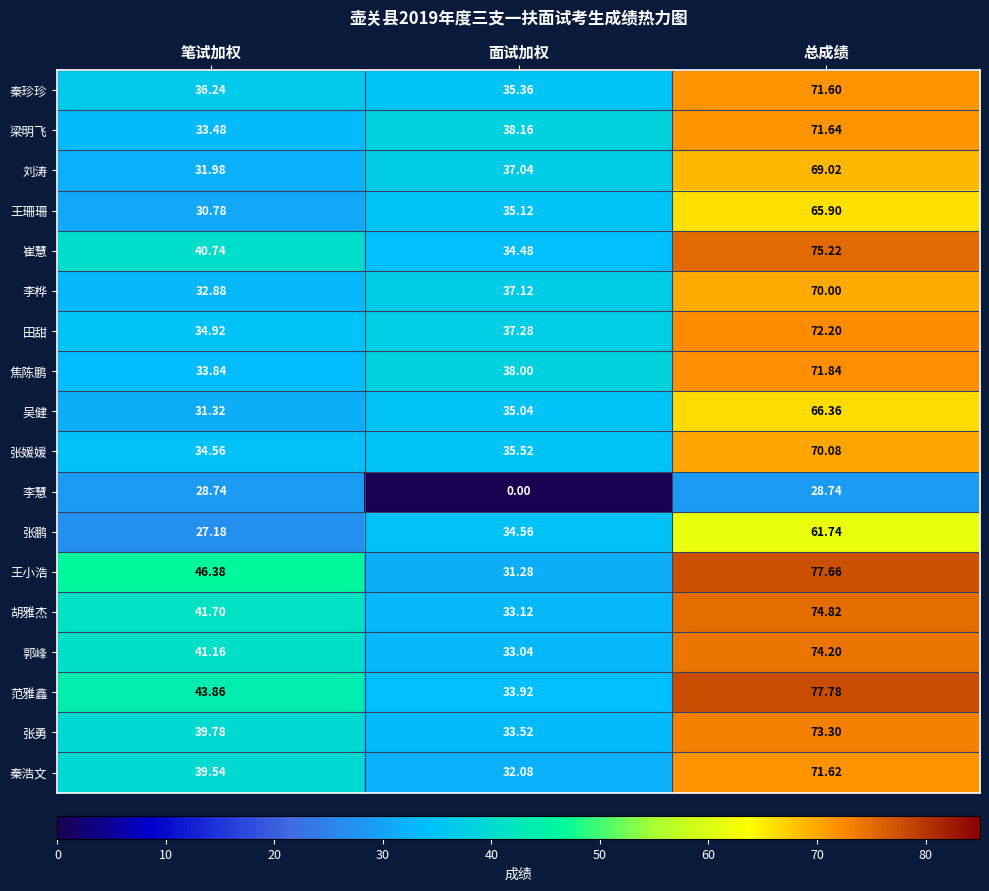

List the labels in order of 田甜 value, smallest first.

笔试加权, 面试加权, 总成绩